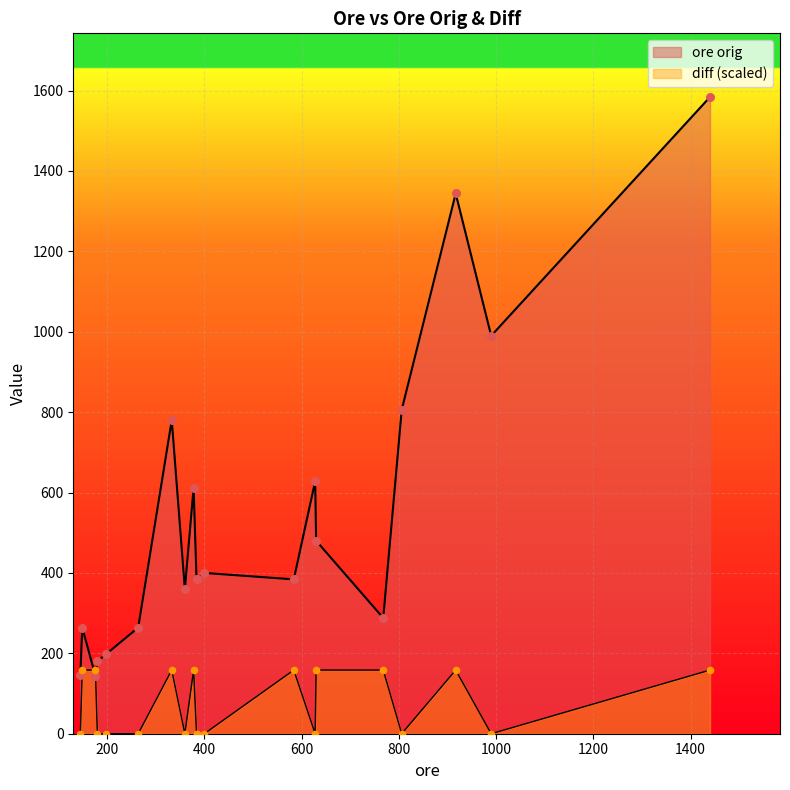

At how many categories does at least one series exceed 1543?

1